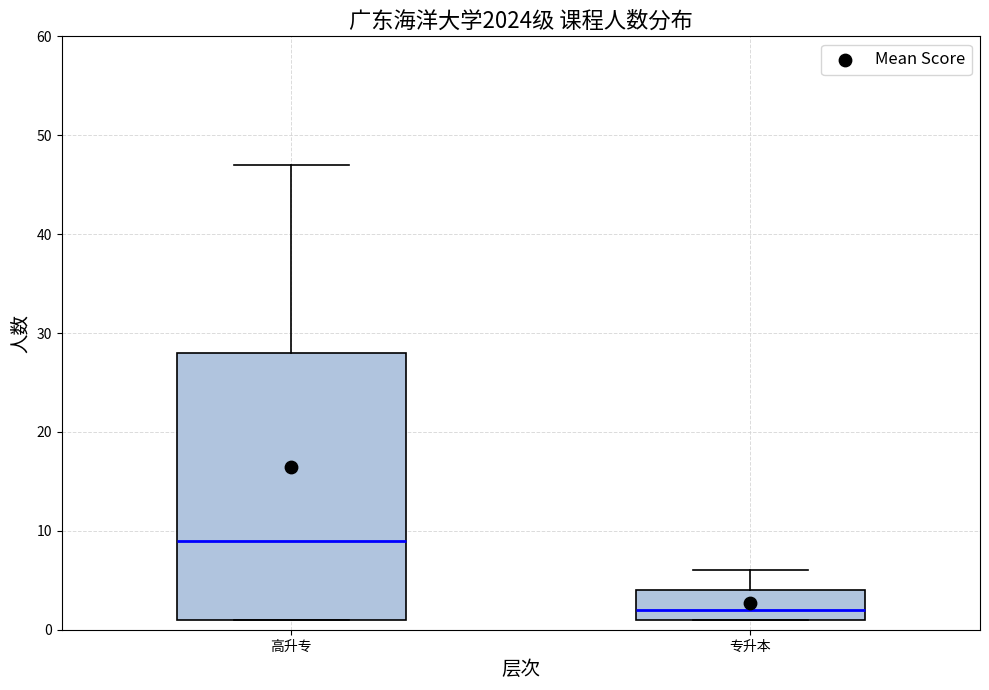

Which box has the highest median line?

高升专